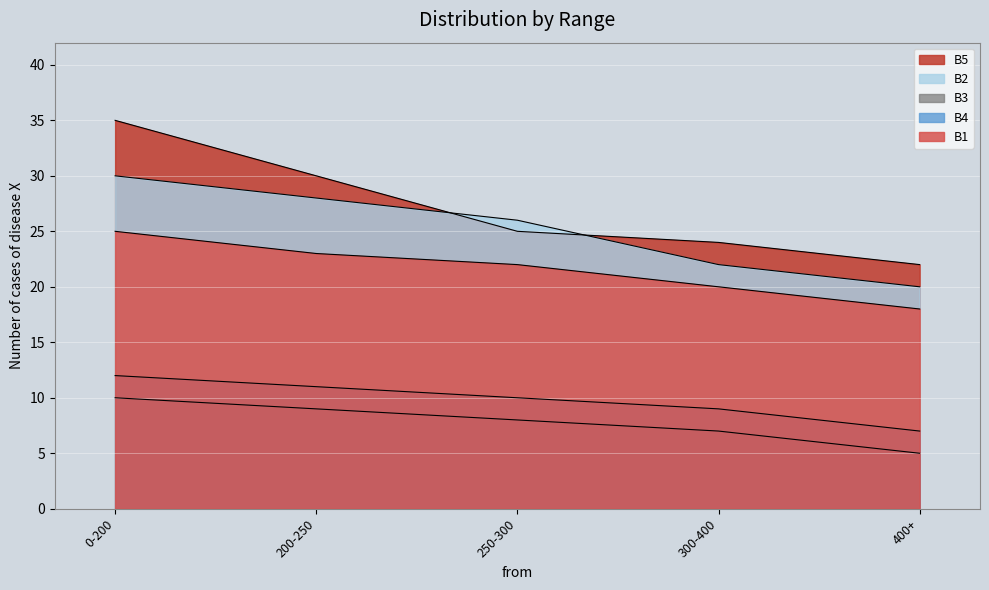

Rank the series at 300-400 from highest to lowest value.

B5, B2, B1, B4, B3